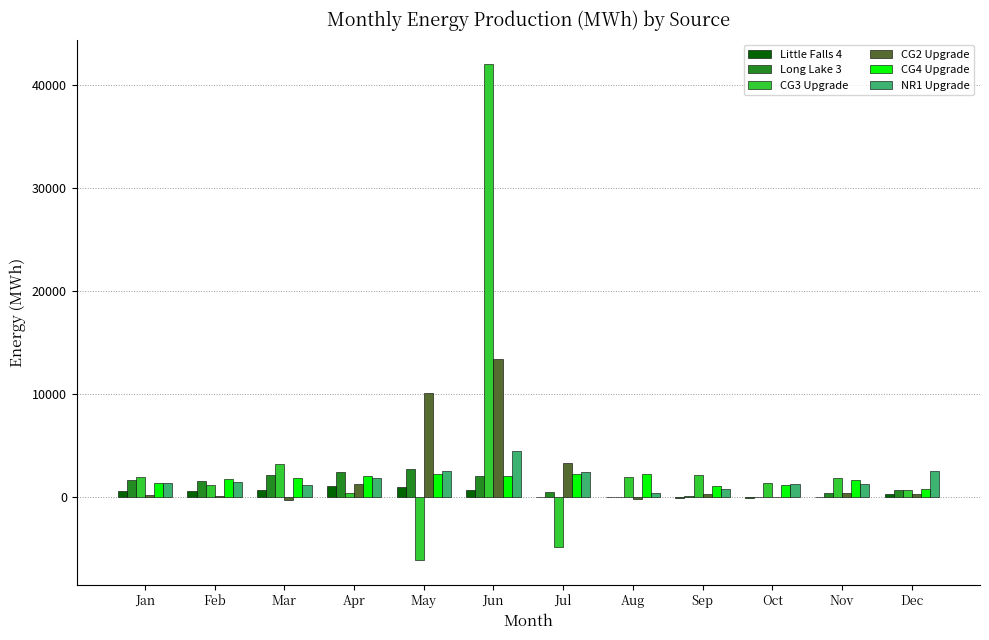

The value of CG4 Upgrade at Nov is 1683.0. True or false?

True